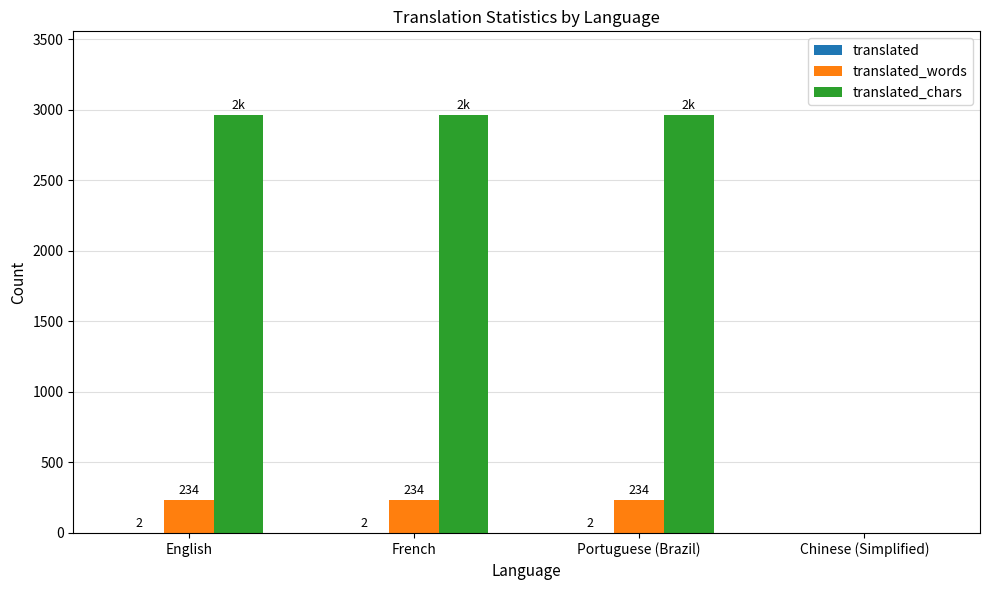

Count the number of categories in the chart.

4